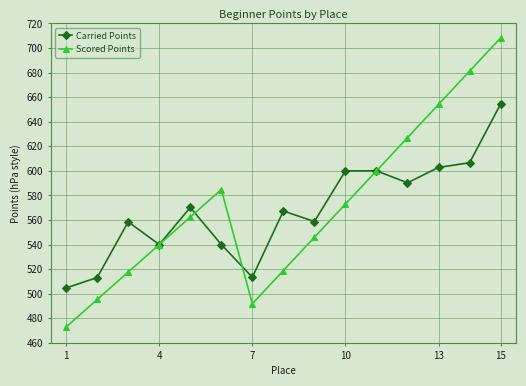

List the series in order of their peak value, lowest first.

Carried Points, Scored Points